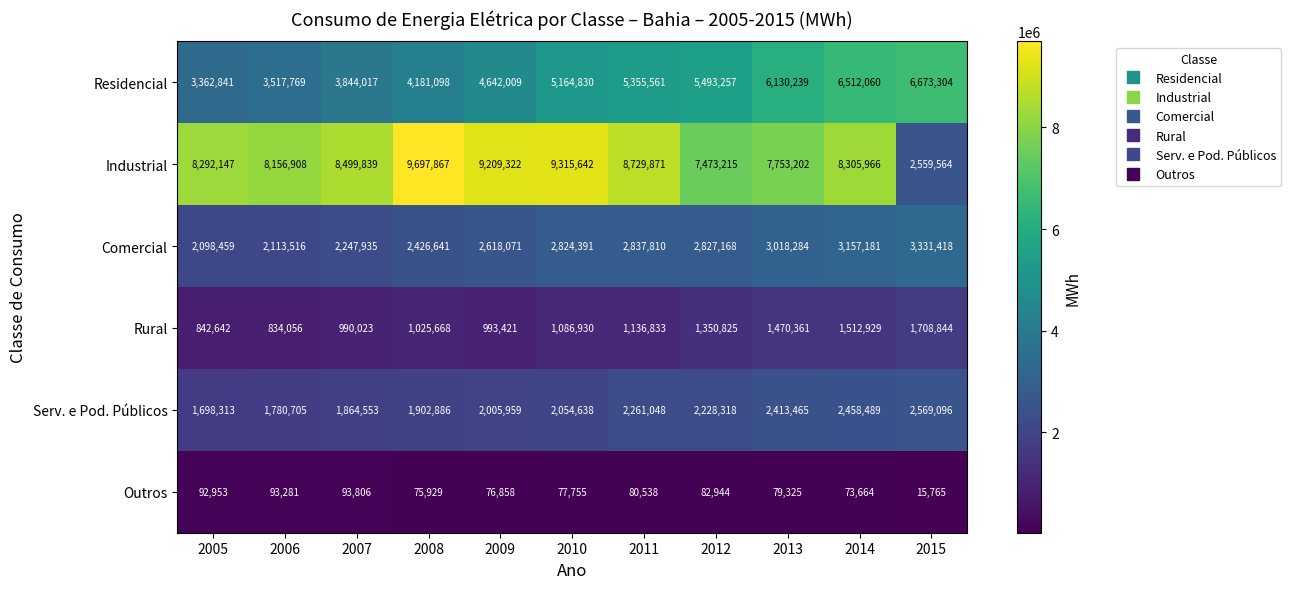

Which label corresponds to the smallest value in the chart?

2015